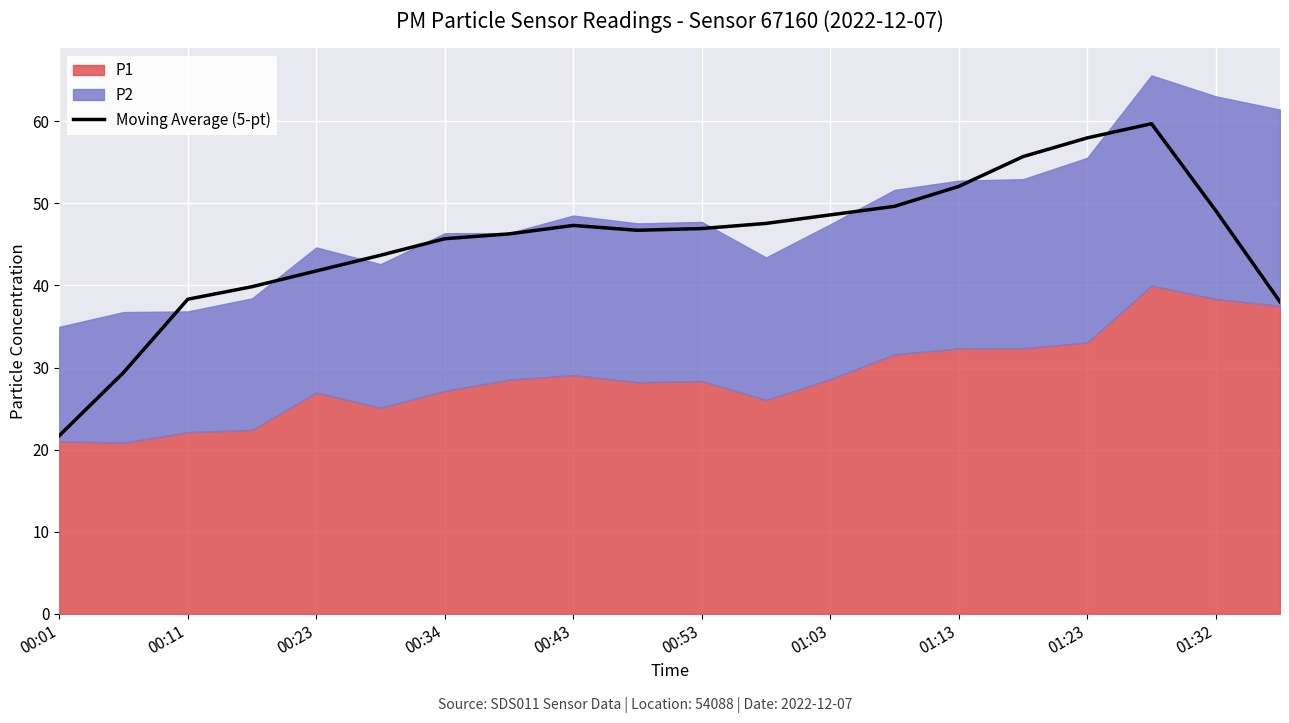

The value of Moving Average (5-pt) at 01:03 is 65.9. True or false?

False